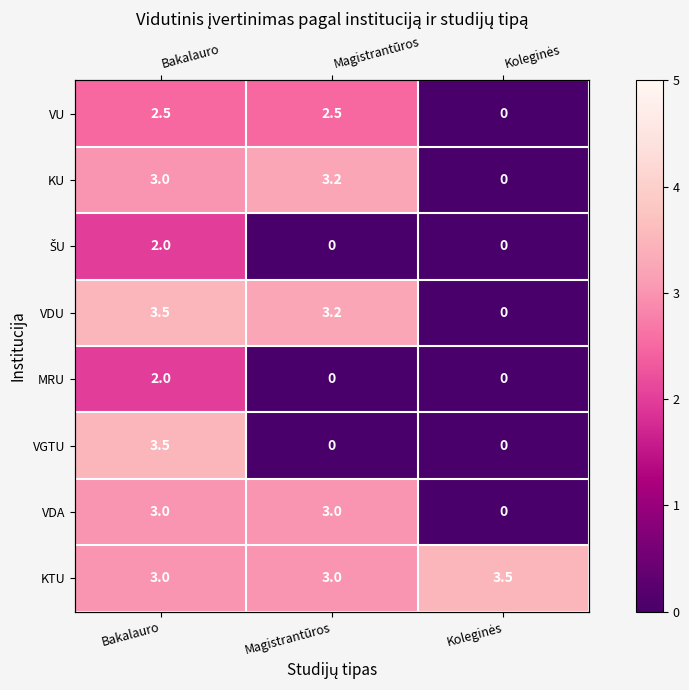

True or false: KTU has a value of 3.5 at Koleginės.

True